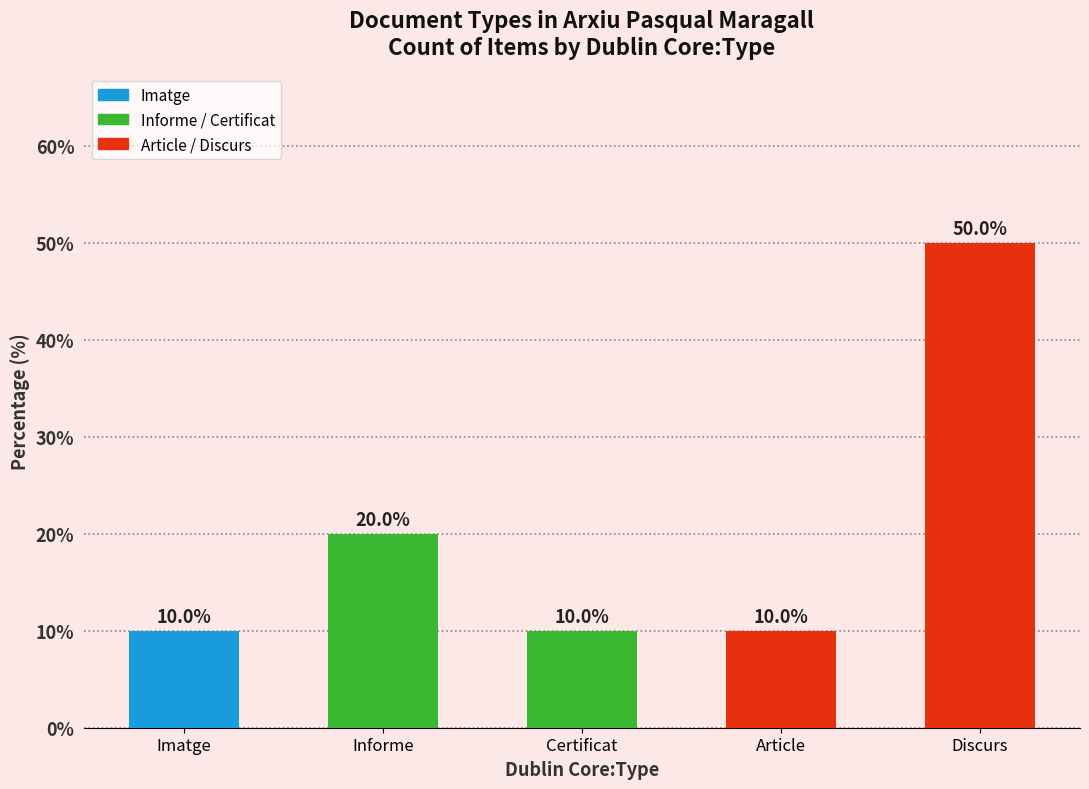

True or false: the data shows 10 at Article.

True